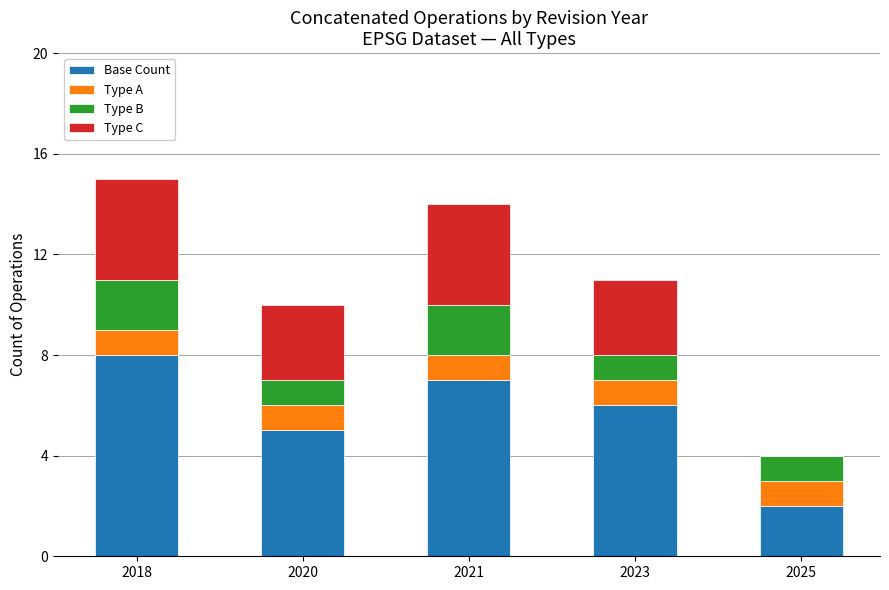

What is the total value across all series at 2023?

11